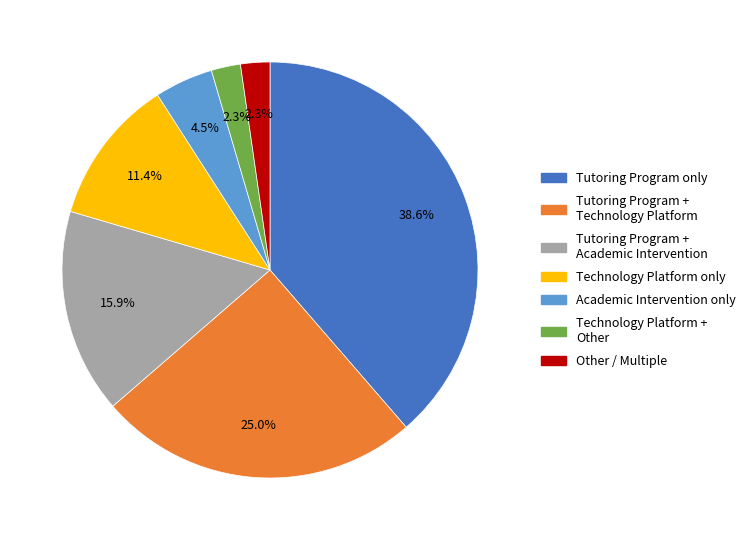

Between Tutoring Program + Technology Platform and Academic Intervention only, which is larger?

Tutoring Program + Technology Platform